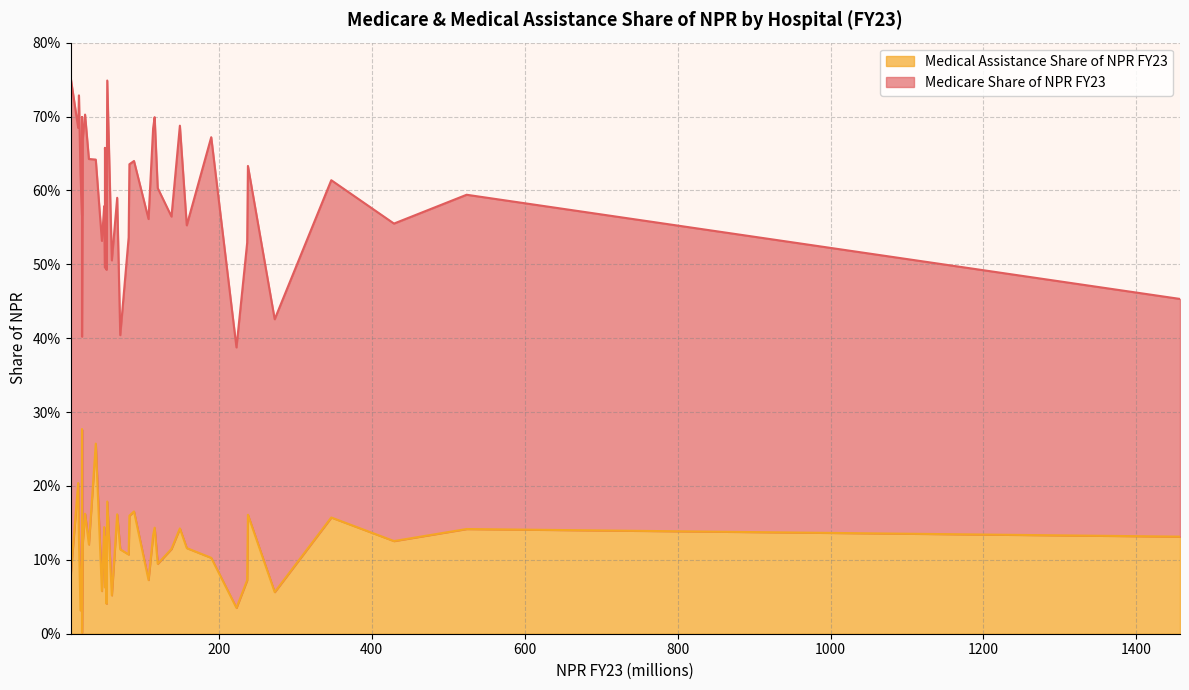

Read the Medical Assistance Share of NPR FY23 value at Penn Highlands Elk.

0.2